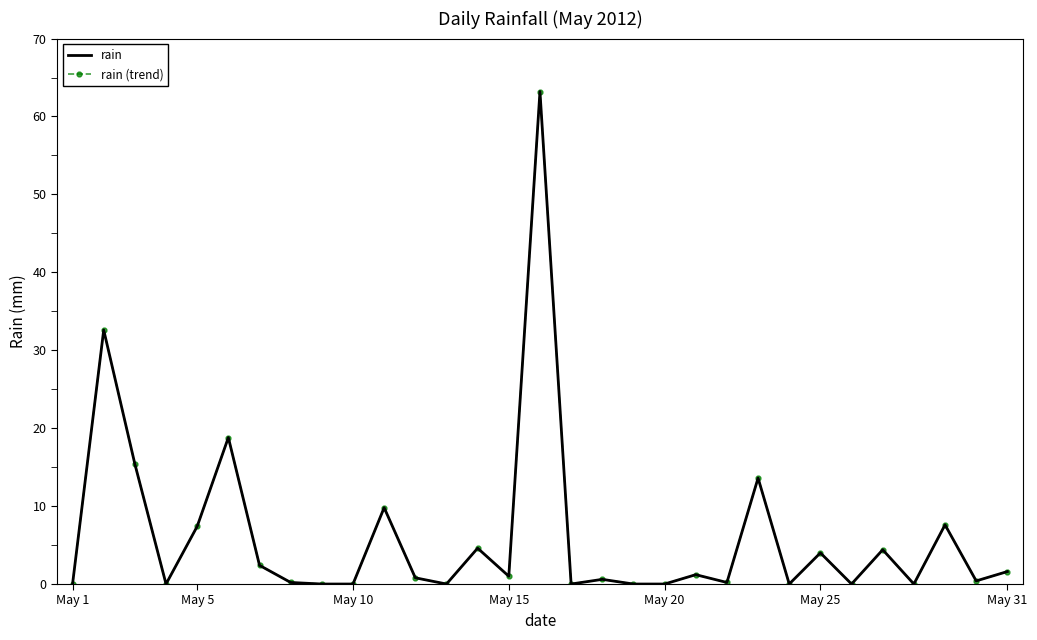

At how many categories does at least one series exceed 2?

12